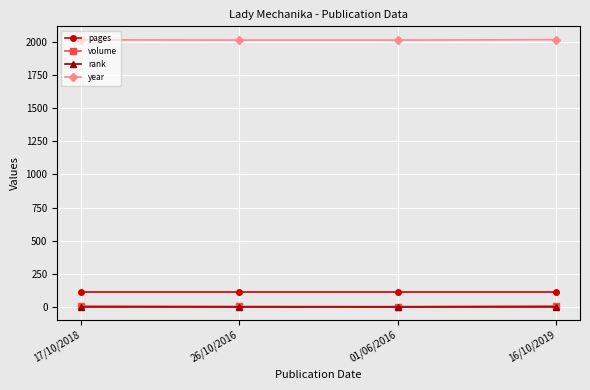

True or false: volume and pages cross at least once.

False